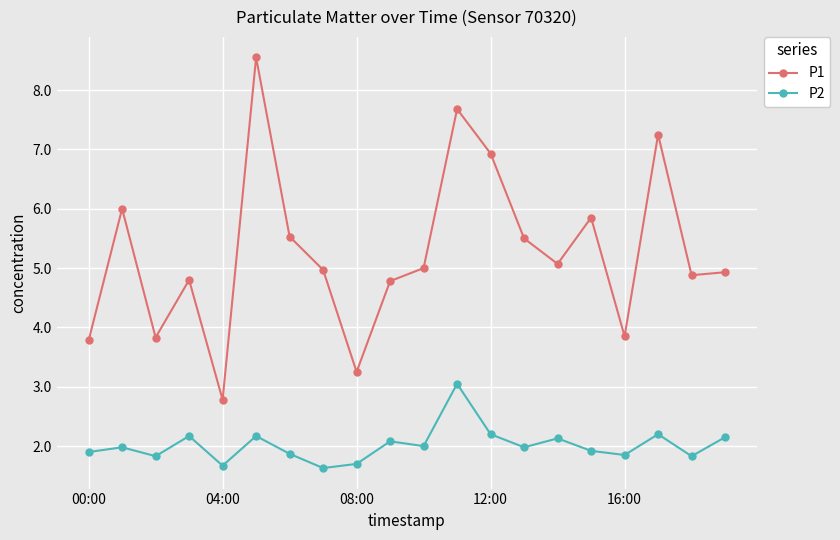

What is the average value of the P1 series?

5.3